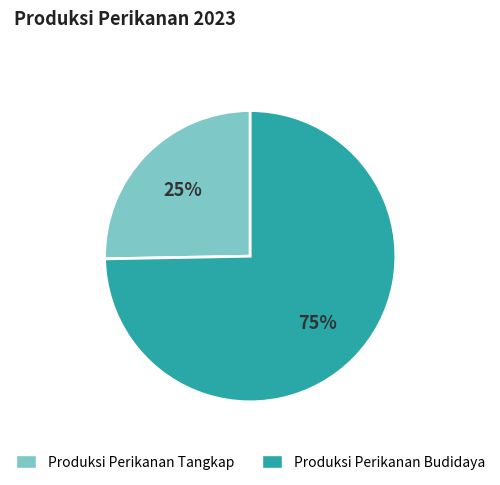

Which has a higher value, Produksi Perikanan Tangkap or Produksi Perikanan Budidaya?

Produksi Perikanan Budidaya